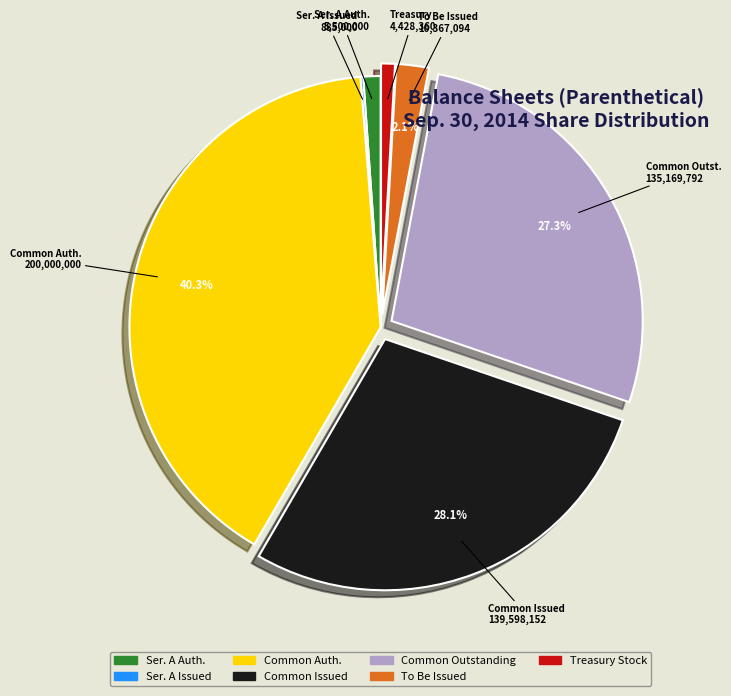

Is there any slice that represents more than half of the pie?

No